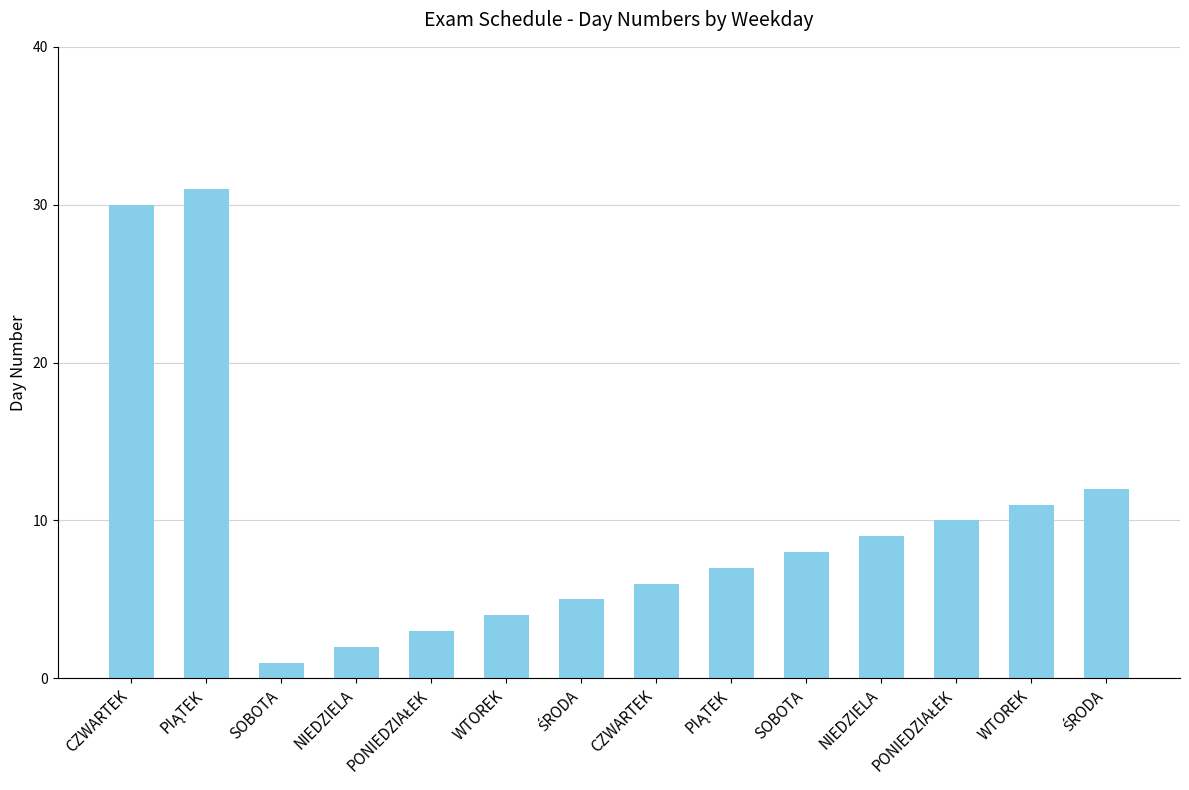

How many bars are there in total?

14